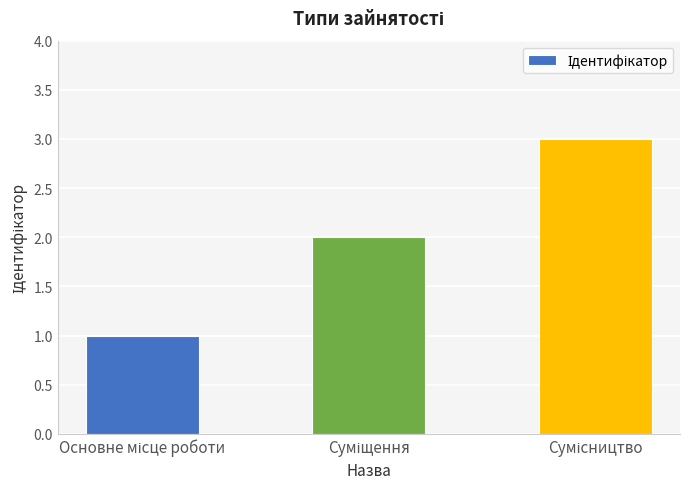

Reading left to right, transcribe all the data shown in this chart.

1	2	3